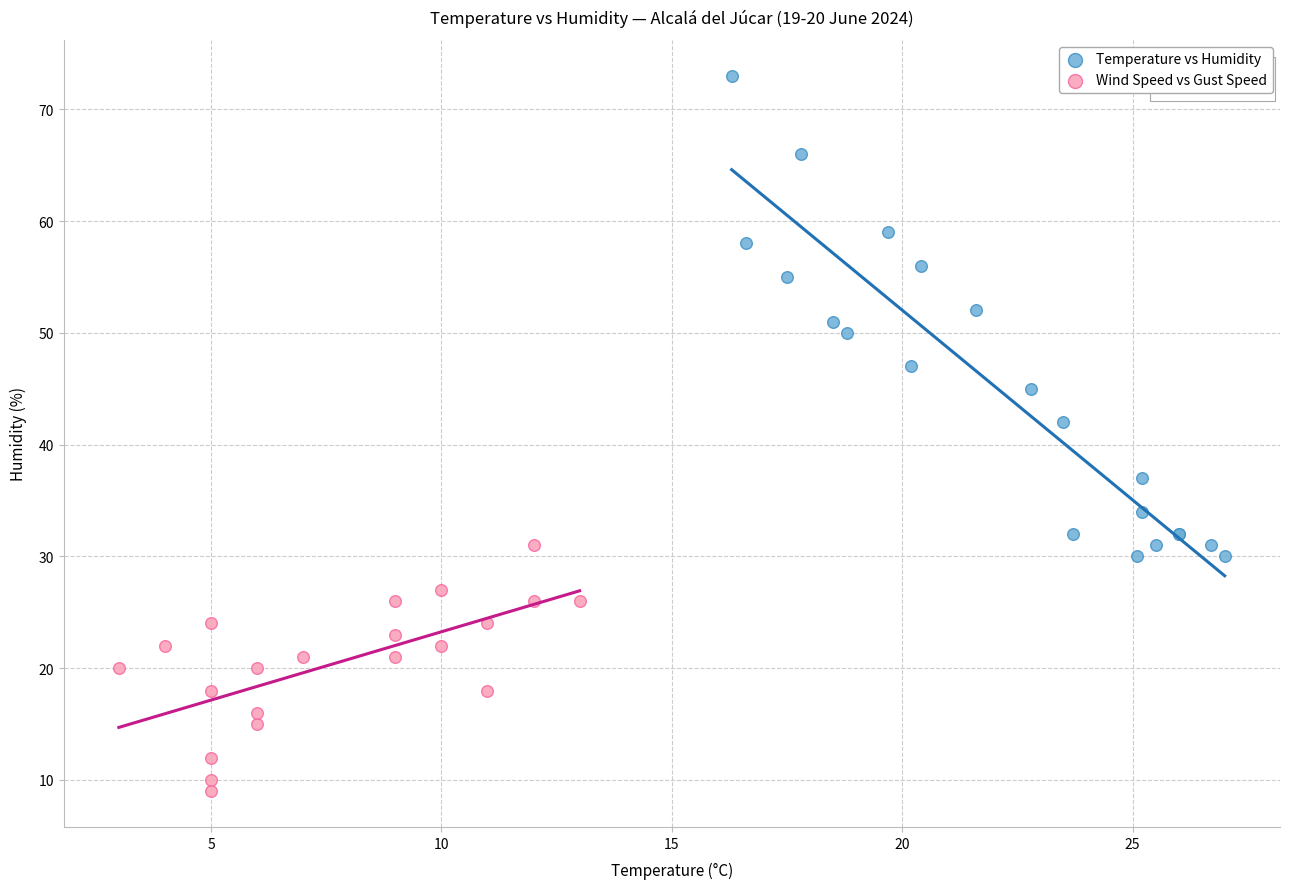

Which series has the largest Y range (max minus min)?

Temperature vs Humidity